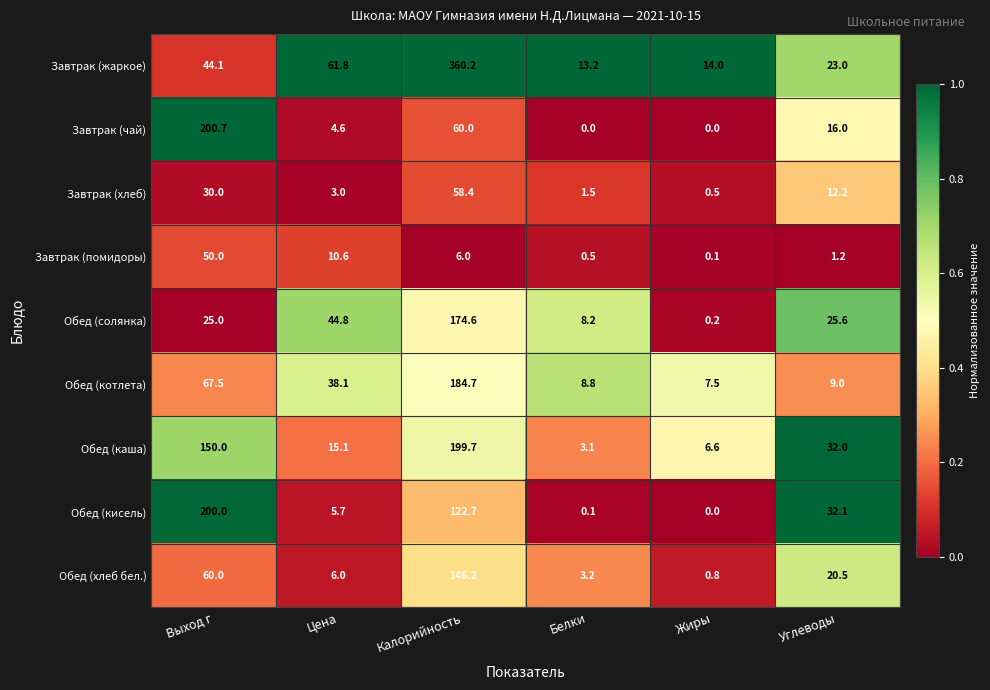

Which label corresponds to the largest value in the chart?

Калорийность